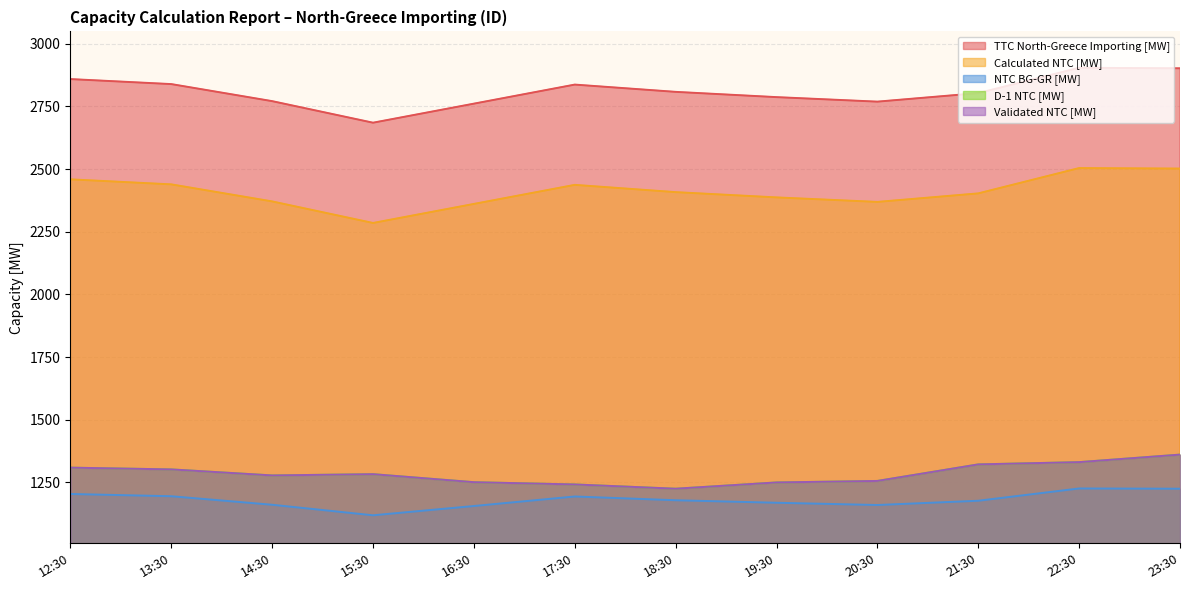

Is the value of TTC North-Greece Importing [MW] at 14:30 greater than the value of NTC BG-GR [MW] at 21:30?

Yes